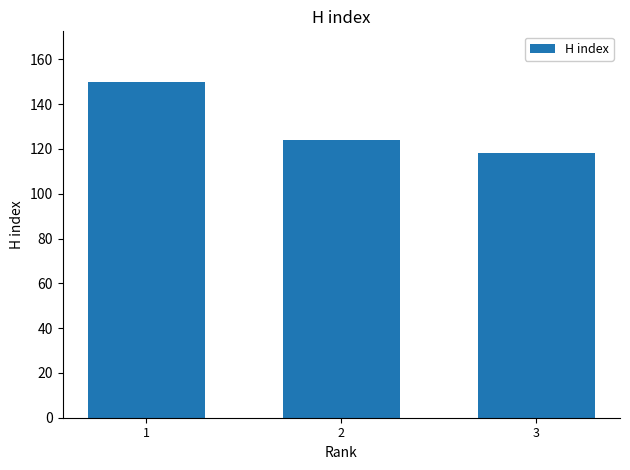

How many data points does each series have?

3